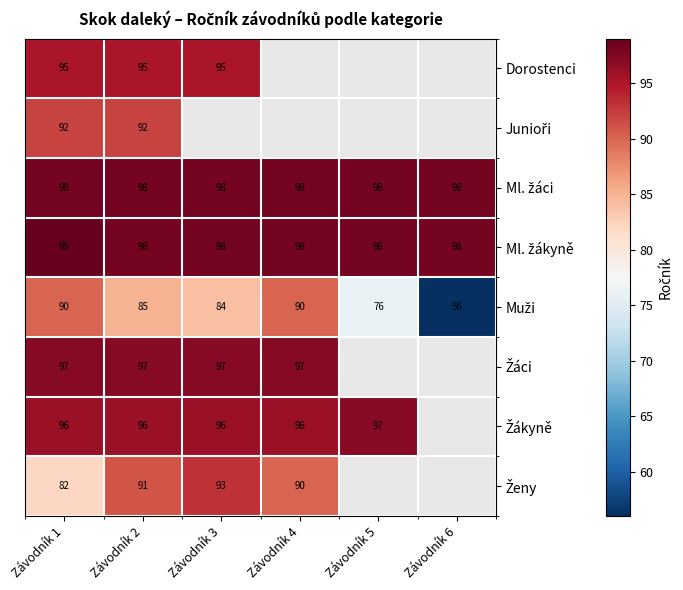

At which category does the chart reach its peak across all series?

Závodník 1